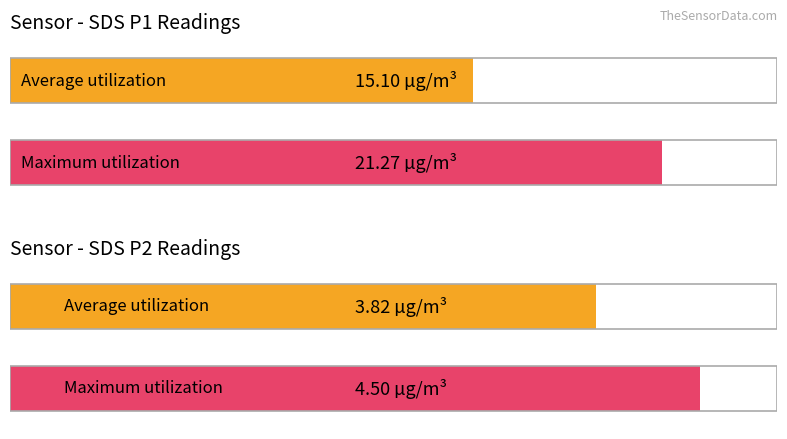

Which series has the largest total across all categories?

SDS_P1